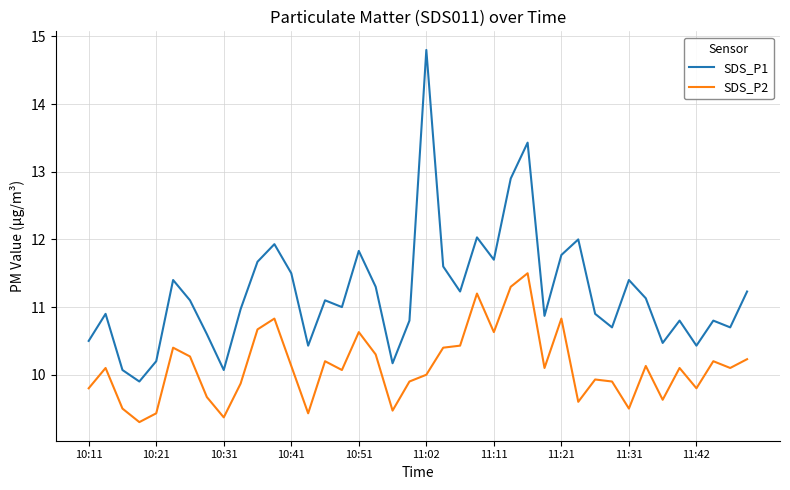

What is the minimum value shown in the chart?

9.3